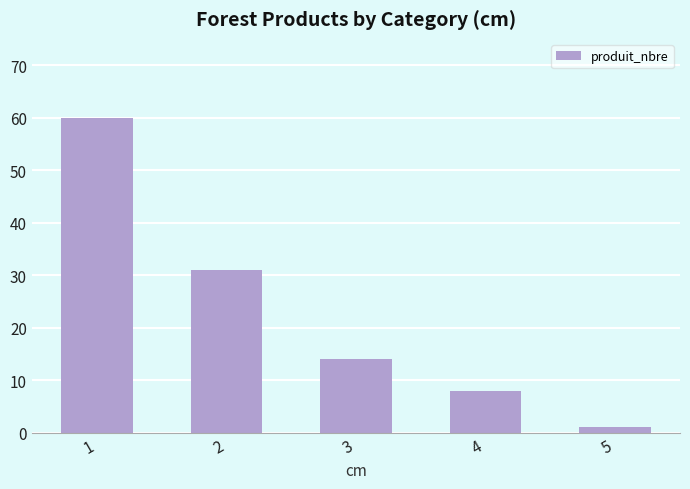

What value does the data have at 2, to the nearest 10?

30